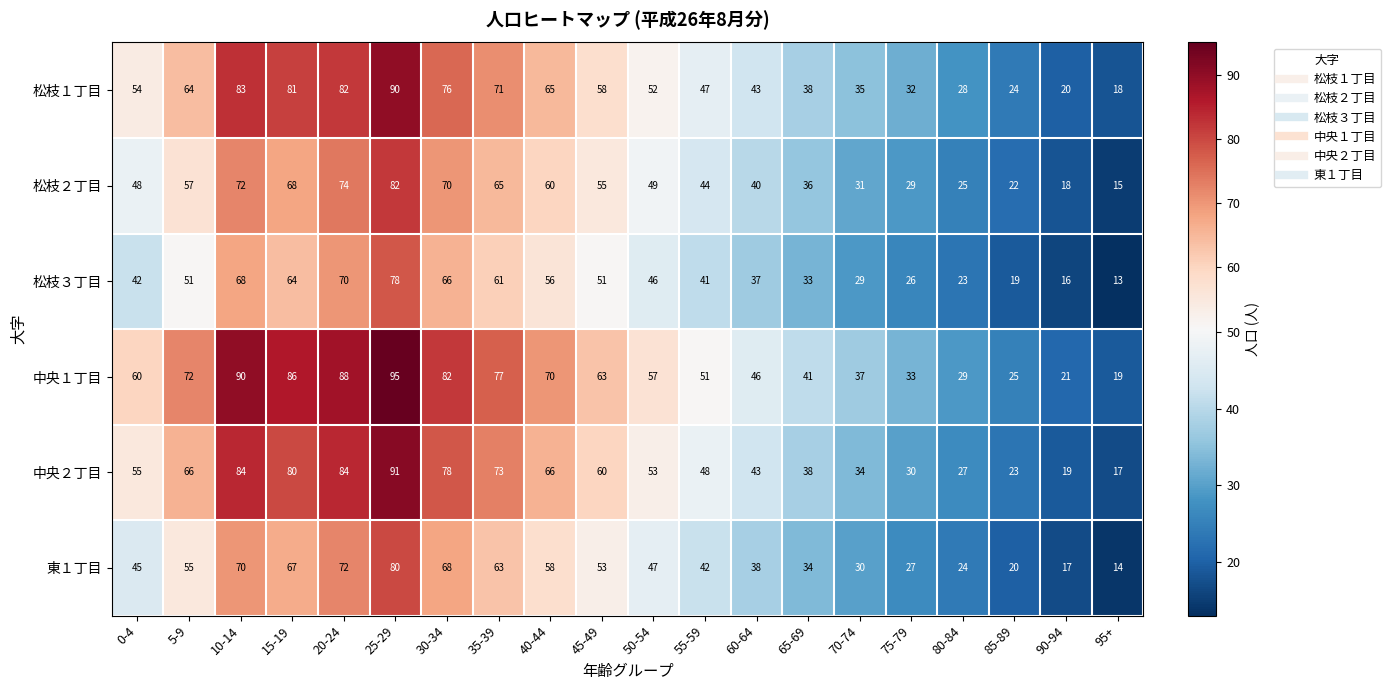

Which series has the widest spread of values?

中央１丁目